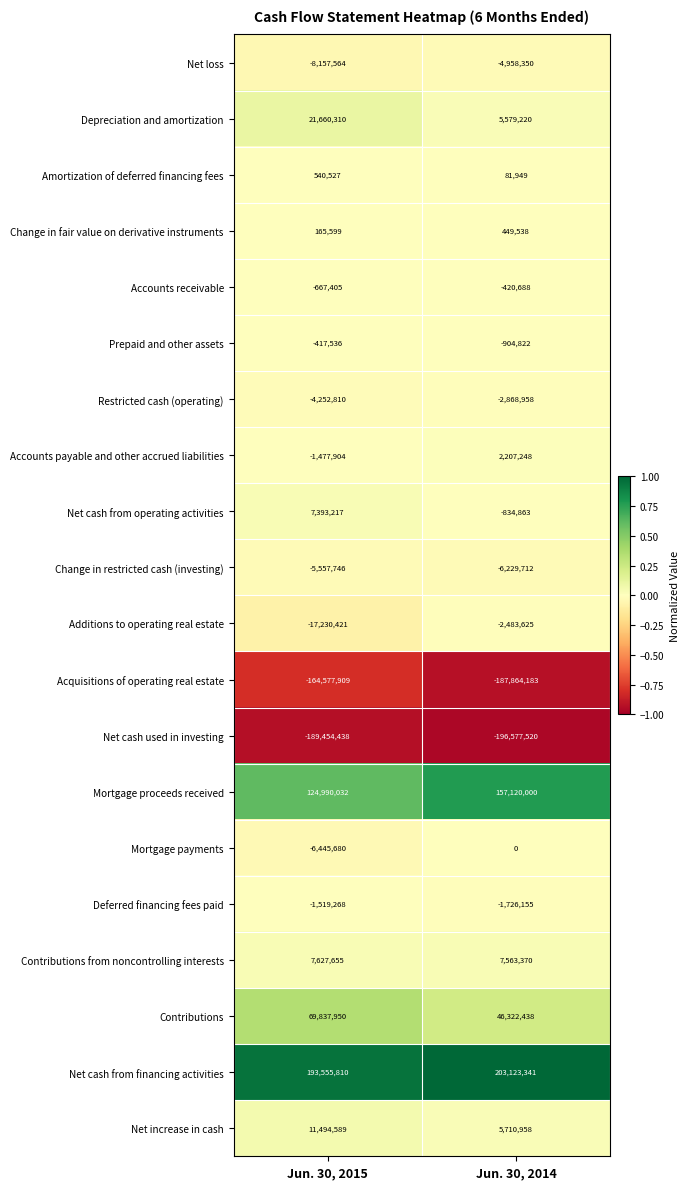

Between Jun. 30, 2015 and Jun. 30, 2014, which series saw the biggest shift?

Mortgage proceeds received